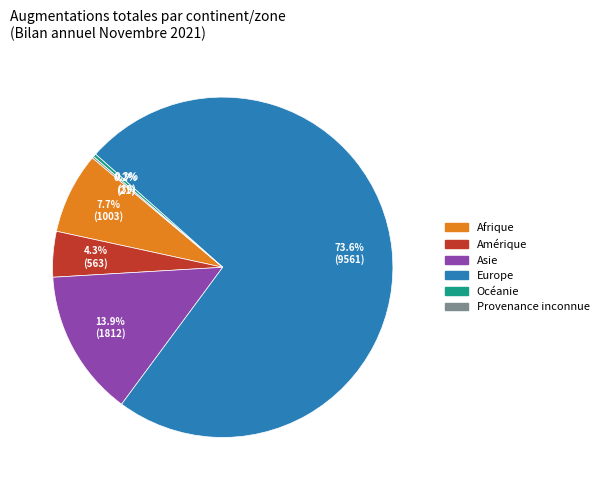

Combined, do Europe and Afrique account for over 50%?

Yes